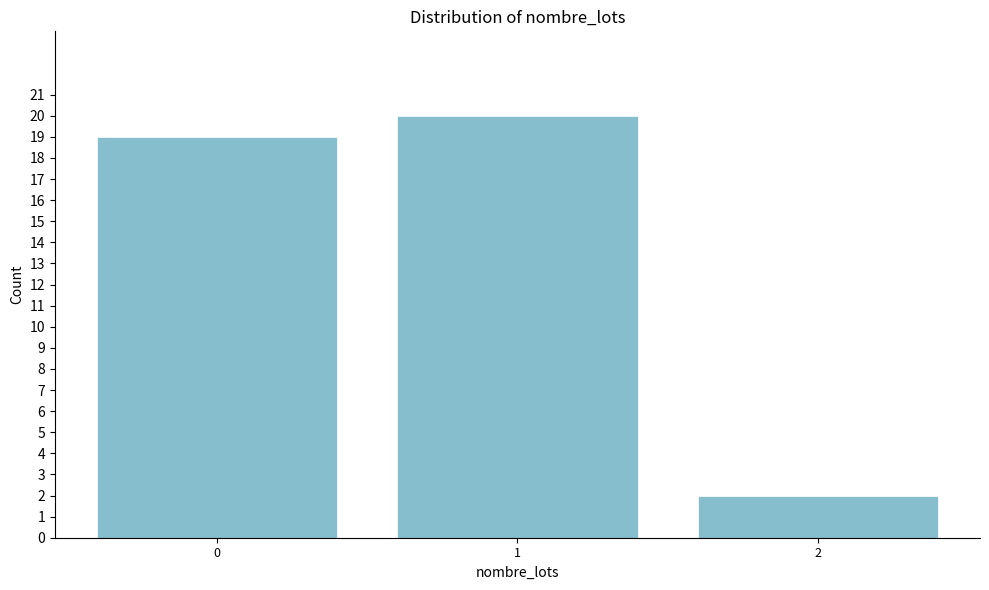

Reading left to right, extract all data points from this chart.

19	20	2